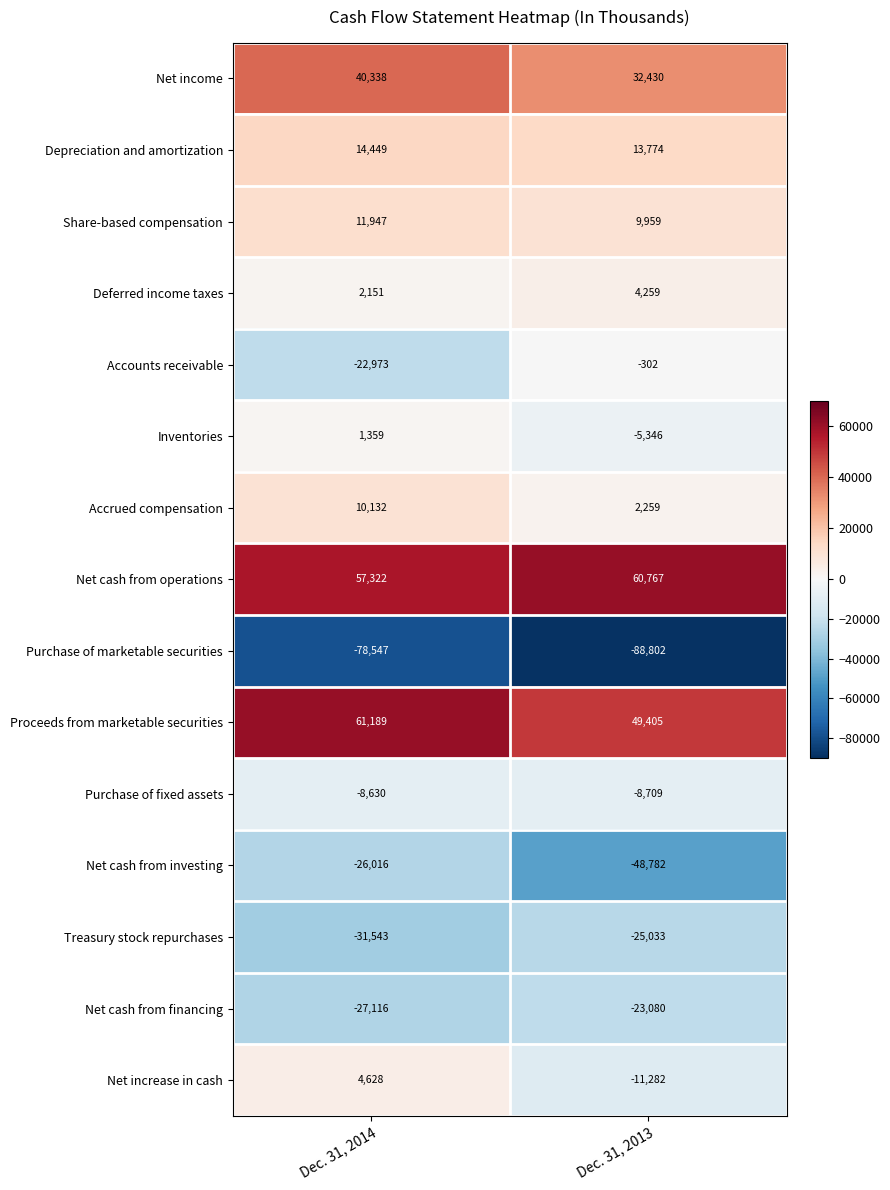

At how many categories does at least one series exceed 9300?

2